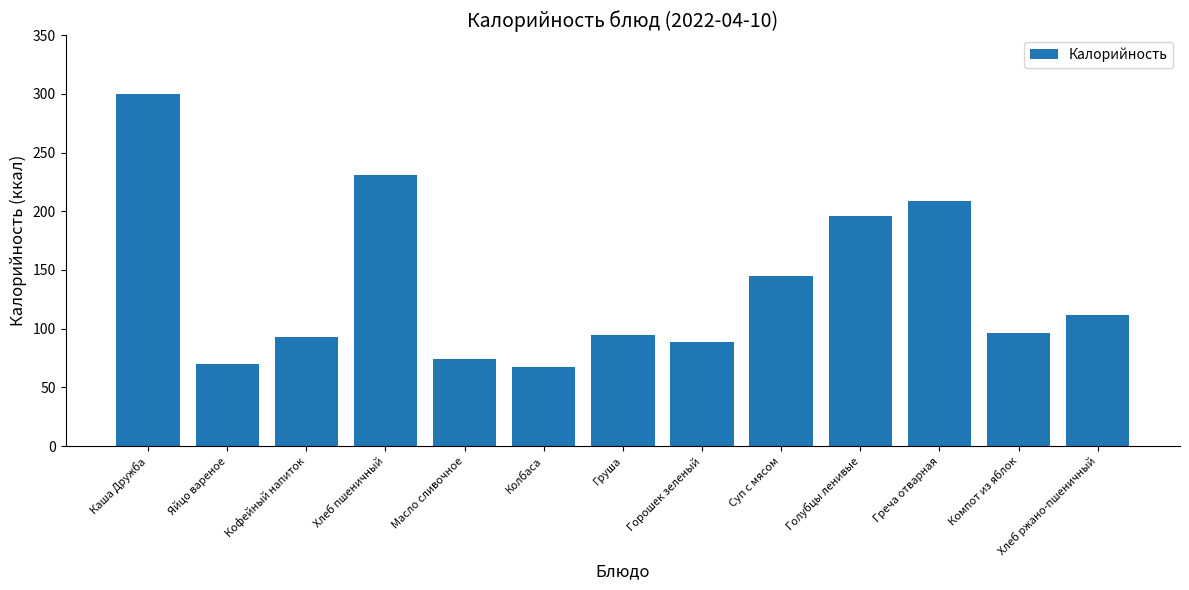

At which category does the chart reach its minimum across all series?

Колбаса